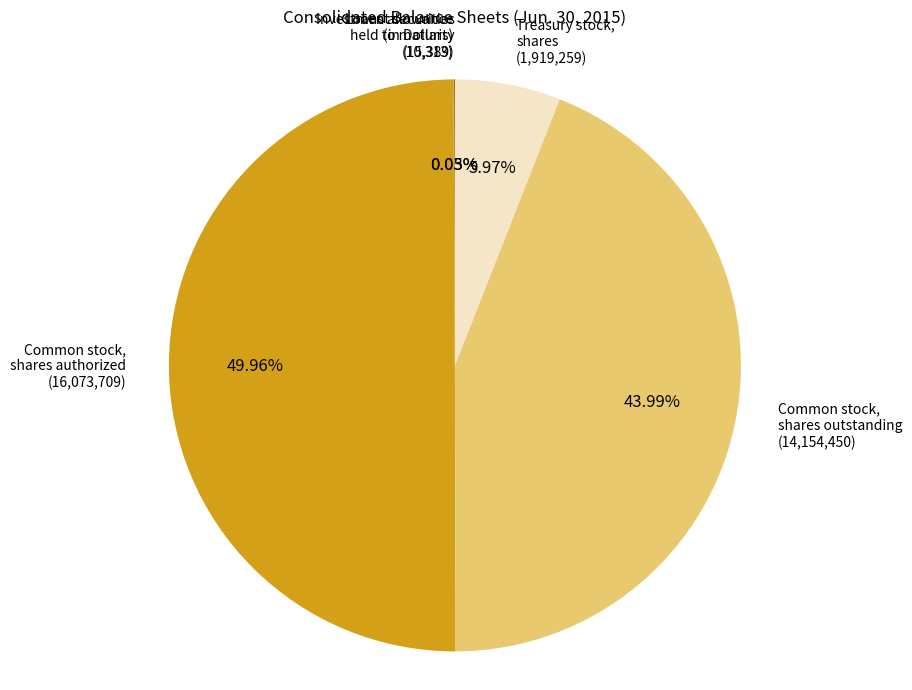

Which slice is the largest?

Common stock, shares authorized